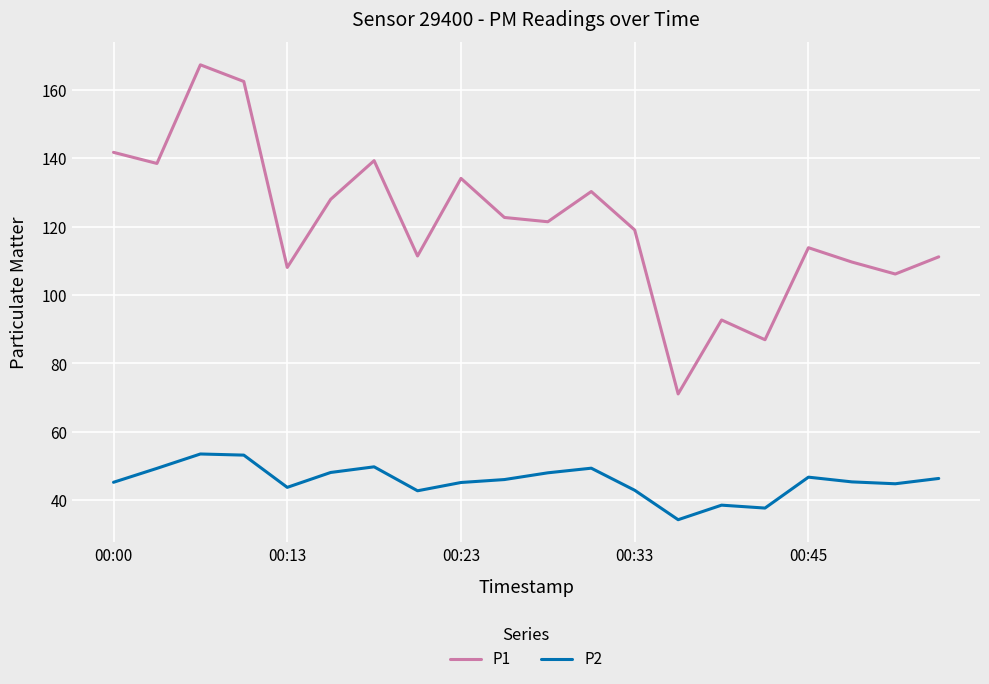

Rank the series by their average value, from lowest to highest.

P2, P1